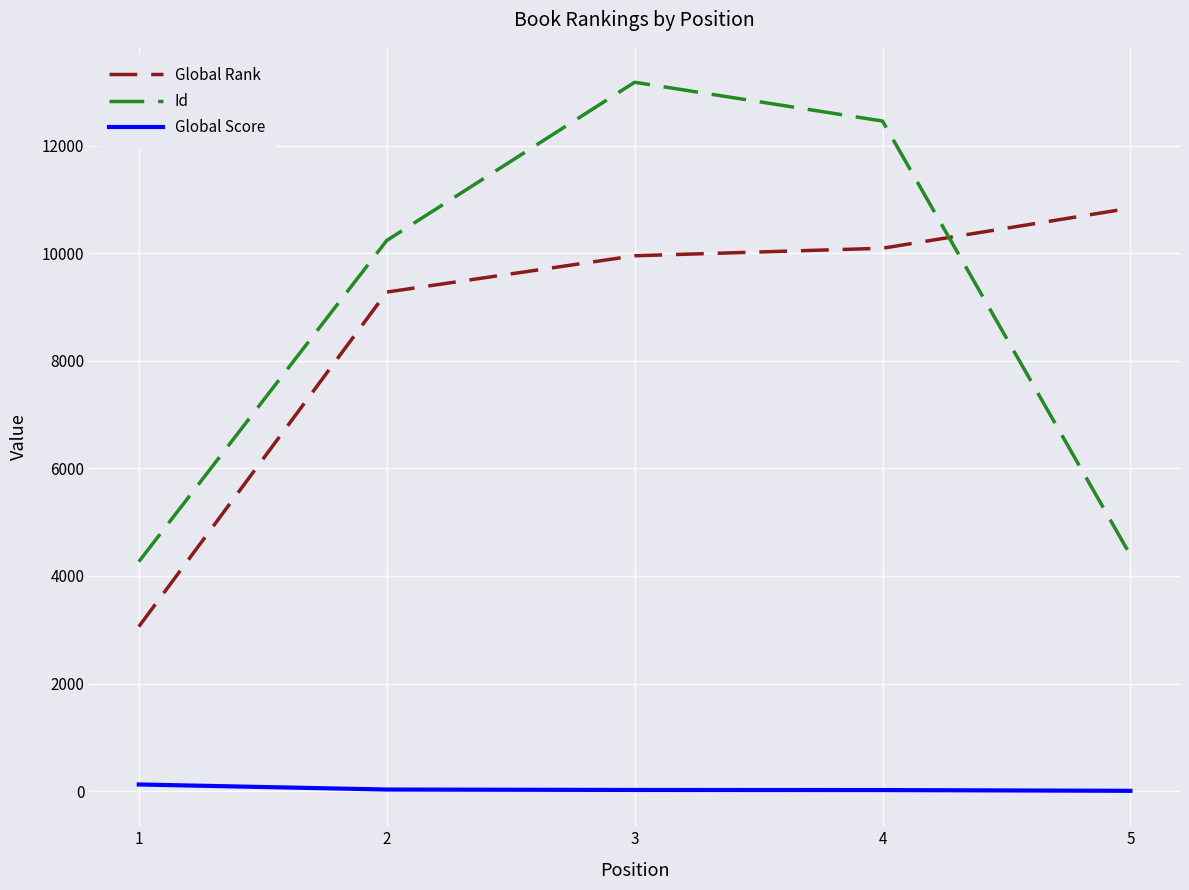

Rank the series by their maximum value, from highest to lowest.

Id, Global Rank, Global Score